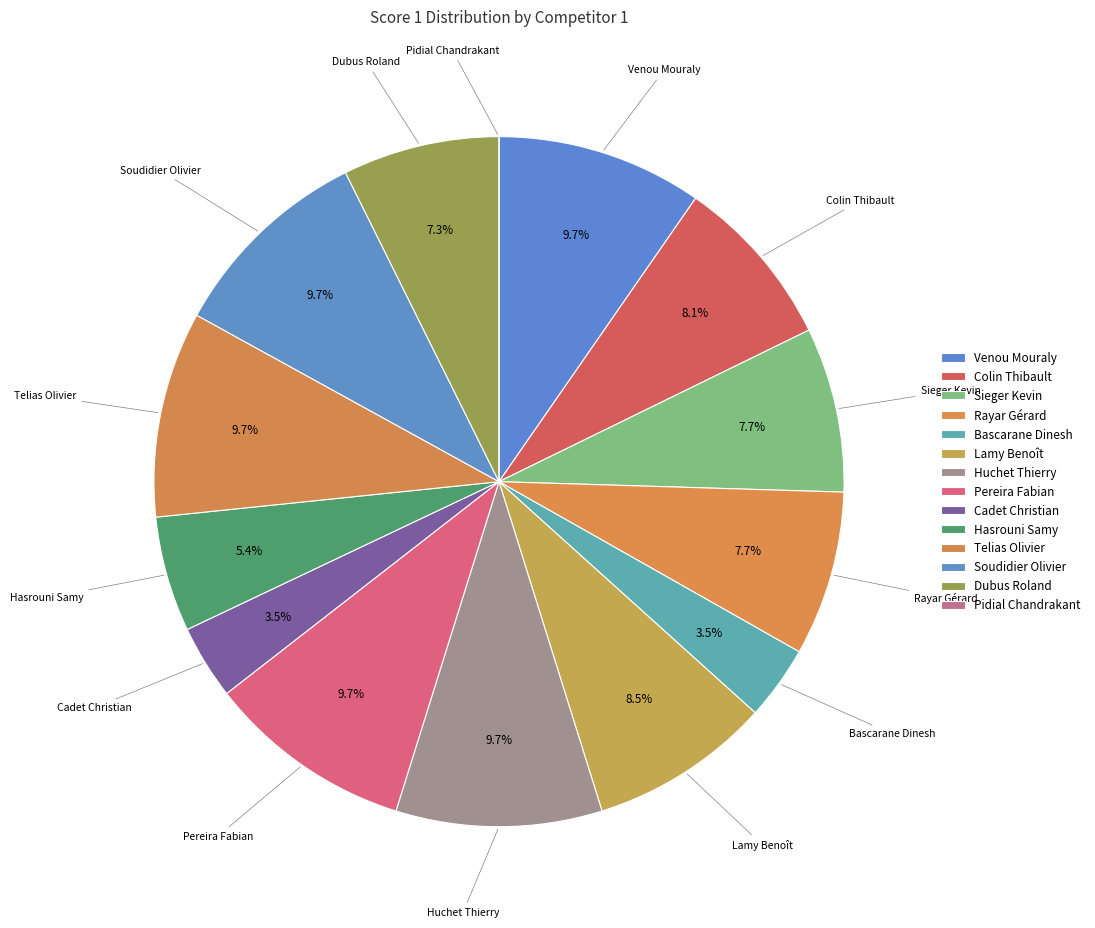

How many slices are in this pie chart?

14